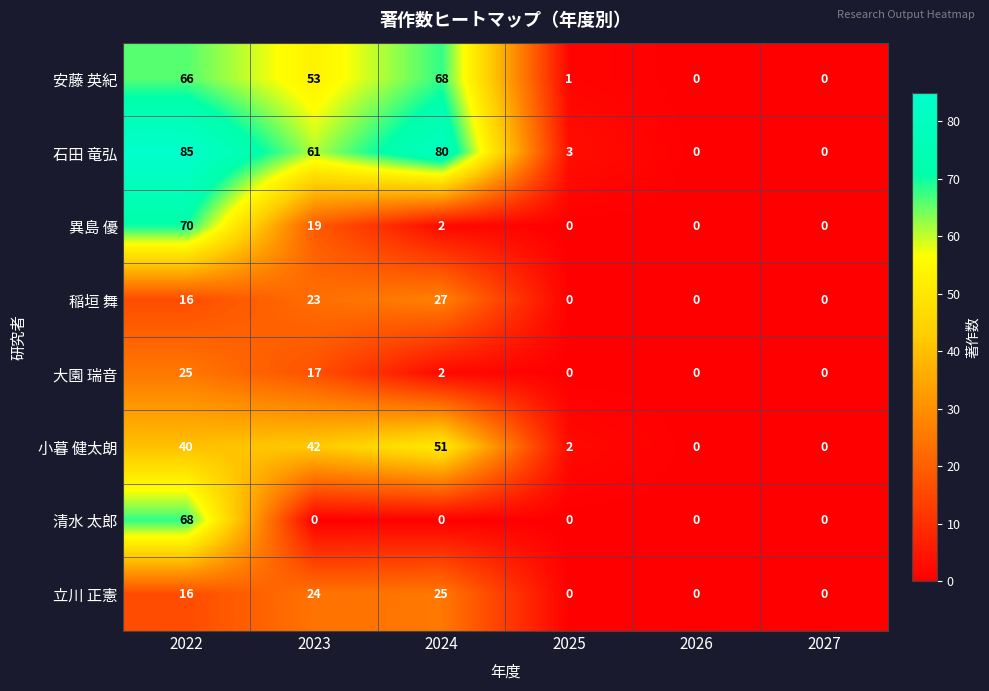

How many categories are shown in the chart?

6